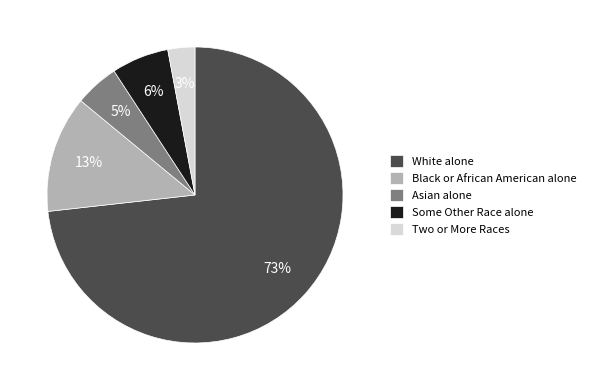

To the nearest percent, what is the average slice percentage?

20%